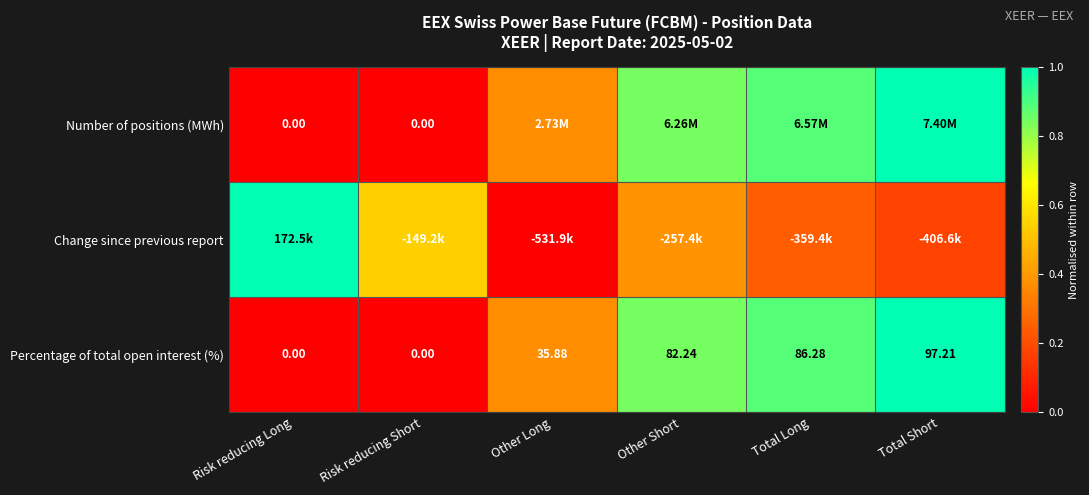

At which label is Percentage of total open interest (%) closest to 48?

Other Long